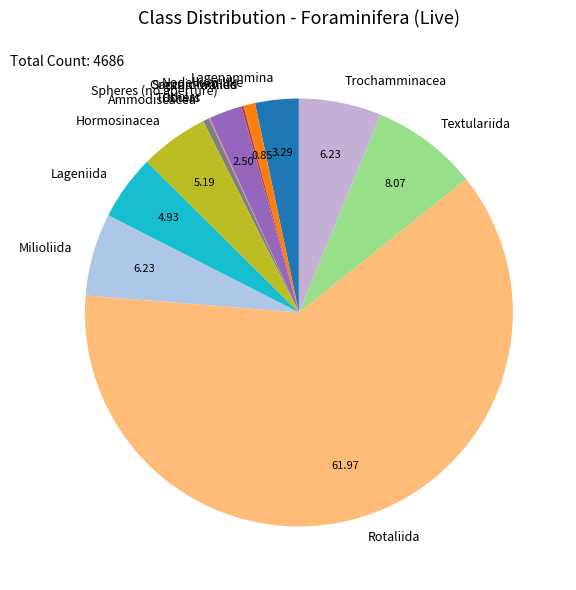

What is the largest slice in the pie chart?

Rotaliida